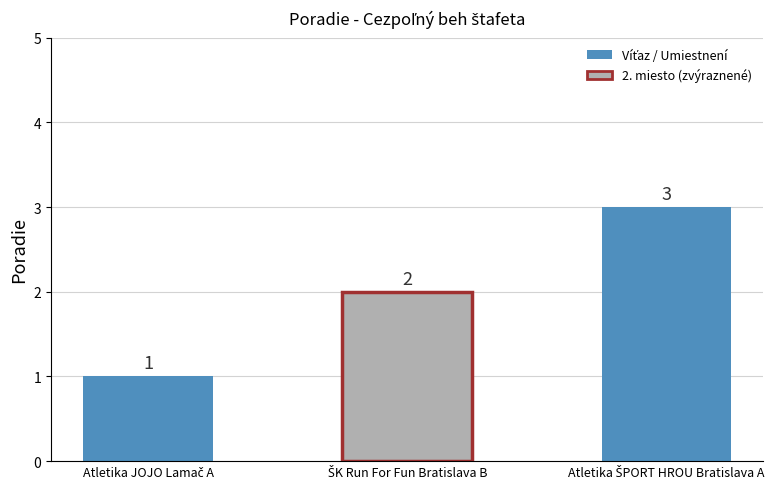

How many values are between 1 and 3?

3